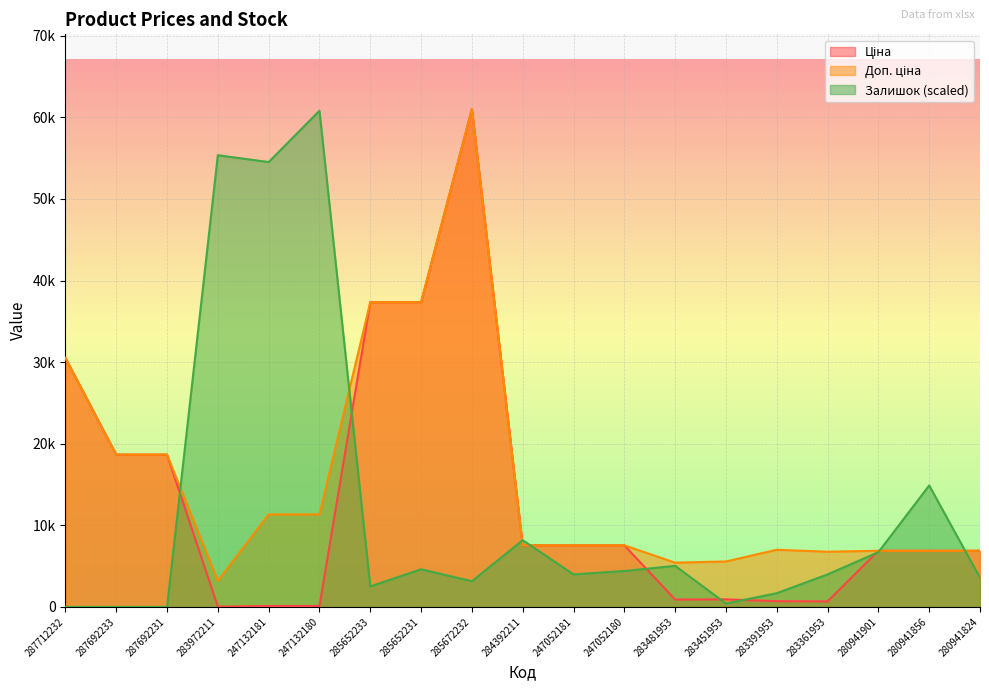

Reading left to right, what are all the values shown in this chart?

Ціна: 30512.3	18671.5	18671.5	32.0	113.3	113.3	37343.0	37343.0	61024.7	7545.9	7545.9	7545.9	904.3	928.3	700.4	676.4	6879.5	6879.5	6879.5
Доп. ціна: 30512.3	18671.5	18671.5	3205.0	11334.0	11334.0	37343.0	37343.0	61024.7	7545.9	7545.9	7545.9	5425.9	5569.9	7004.3	6764.4	6879.5	6879.5	6879.5
Залишок: 0.0	0.0	0.0	55362.6	54523.8	60815.0	2516.5	4613.6	3145.6	8178.6	3984.4	4403.8	5033.0	419.4	1677.7	3984.4	6710.6	14889.2	3565.0